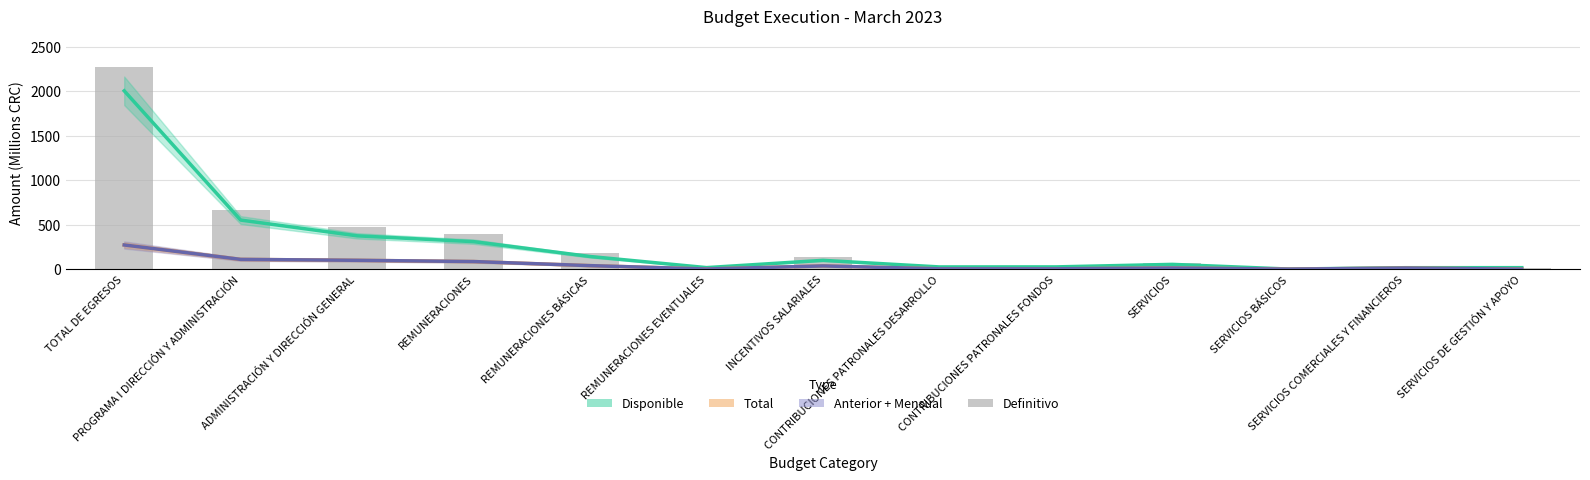

What is the label of the 7th bar from the right?

INCENTIVOS SALARIALES